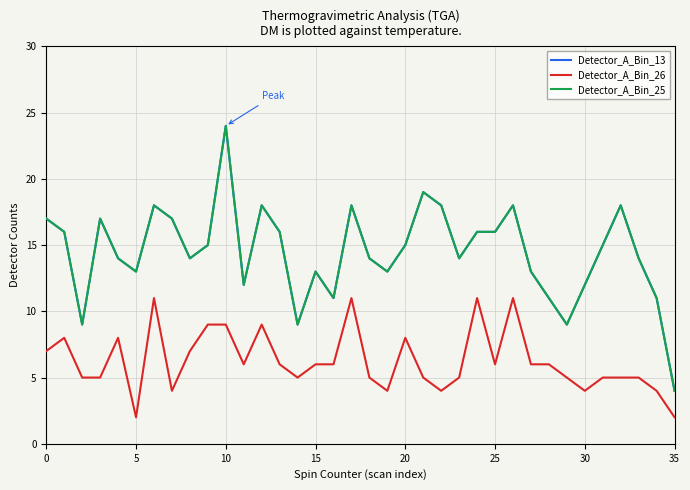

In Detector_A_Bin_26, how many points are higher than both neighbors (excluding endpoints)?

8